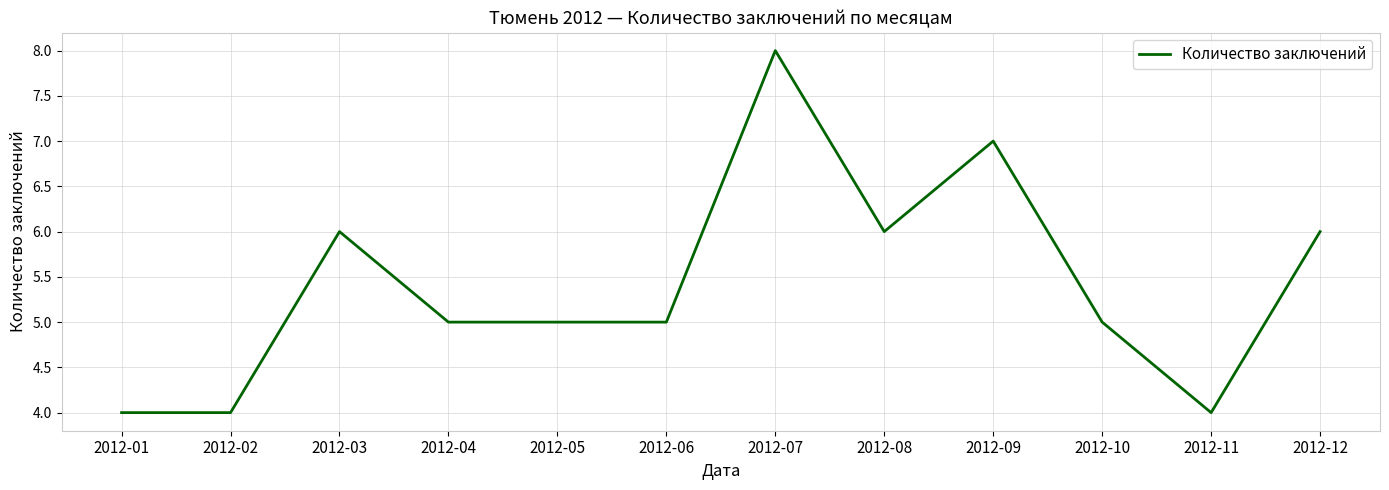

Where does the data first go above 5?

2012-03